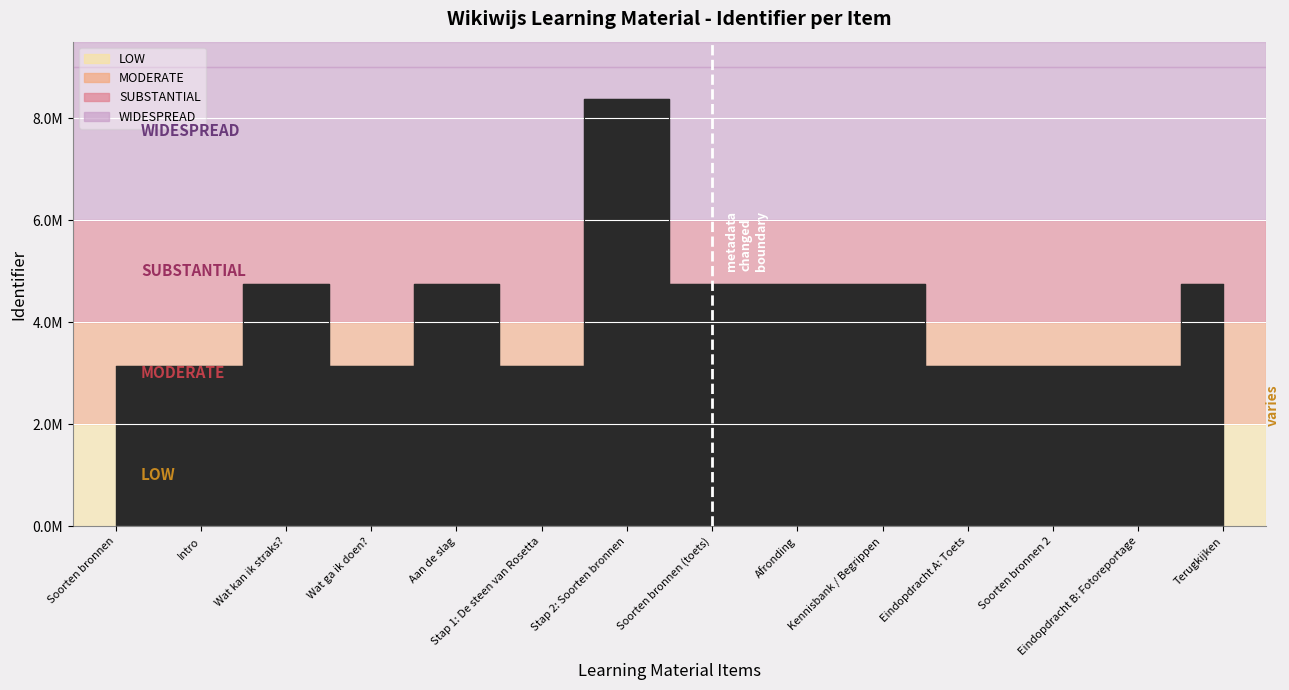

How many points are higher than both their immediate neighbors (excluding endpoints)?

4